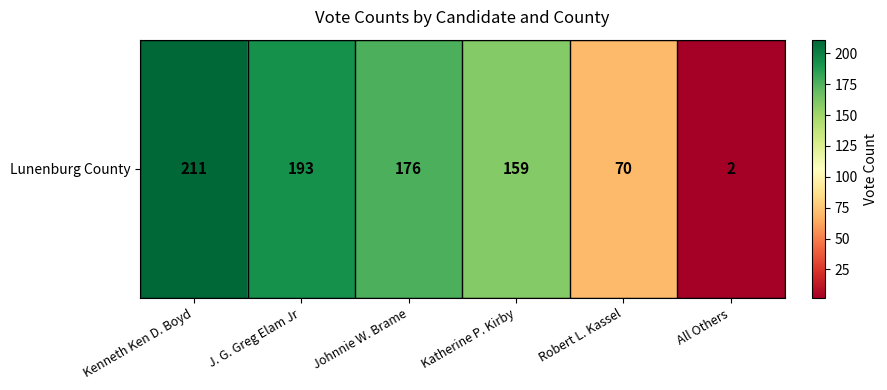

Reading left to right, extract all data points from this chart.

Kenneth Ken D. Boyd=211	J. G. Greg Elam Jr=193	Johnnie W. Brame=176	Katherine P. Kirby=159	Robert L. Kassel=70	All Others=2